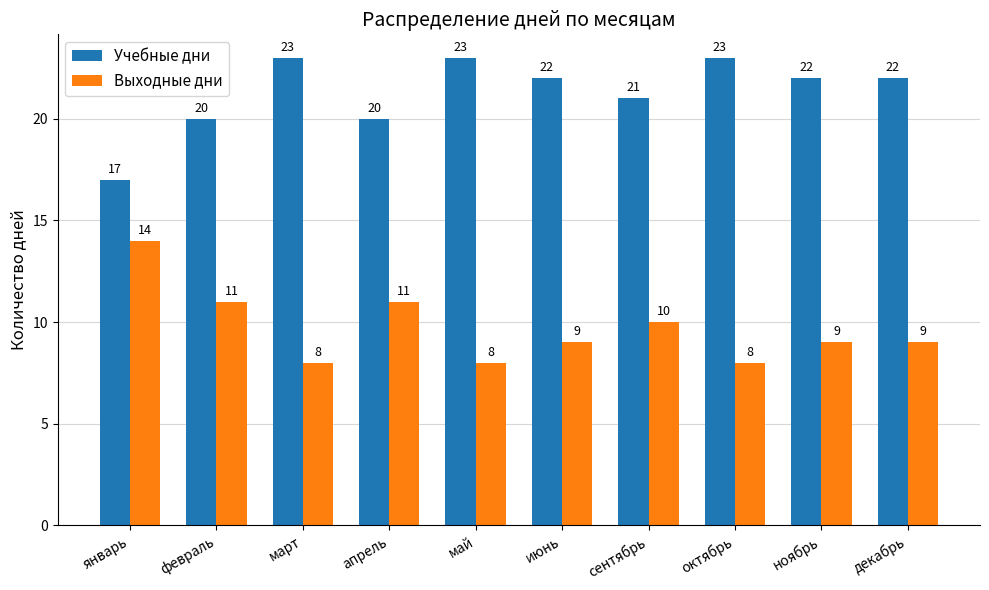

Reading left to right, transcribe all the data shown in this chart.

Учебные дни: 17	20	23	20	23	22	21	23	22	22
Выходные дни: 14	11	8	11	8	9	10	8	9	9